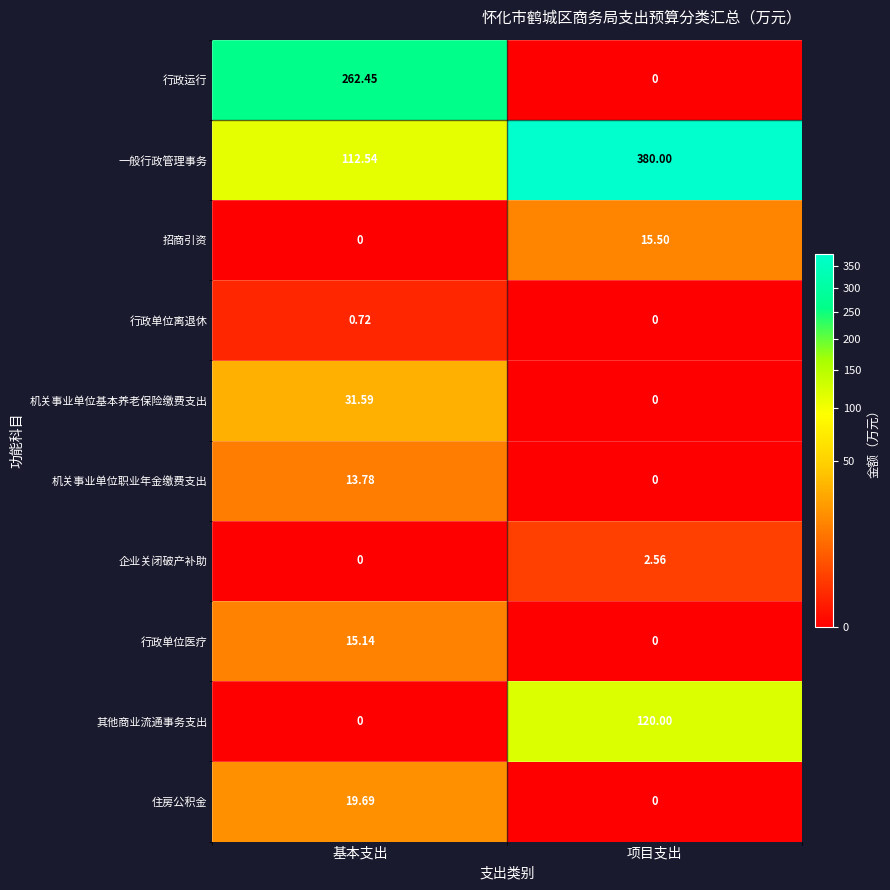

At which category is the sum across all series the highest?

项目支出